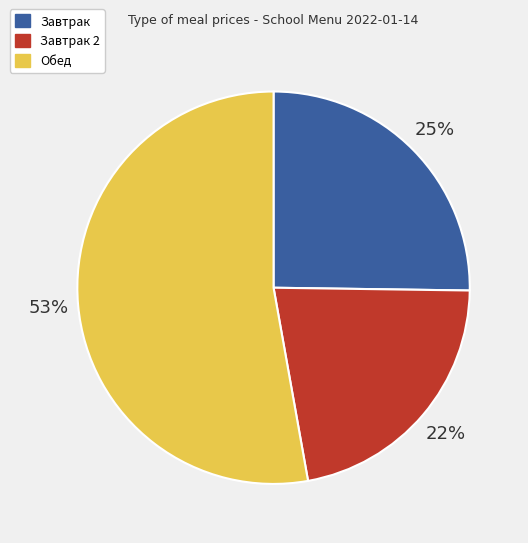

True or false: Завтрак 2 accounts for 22% of the total.

True